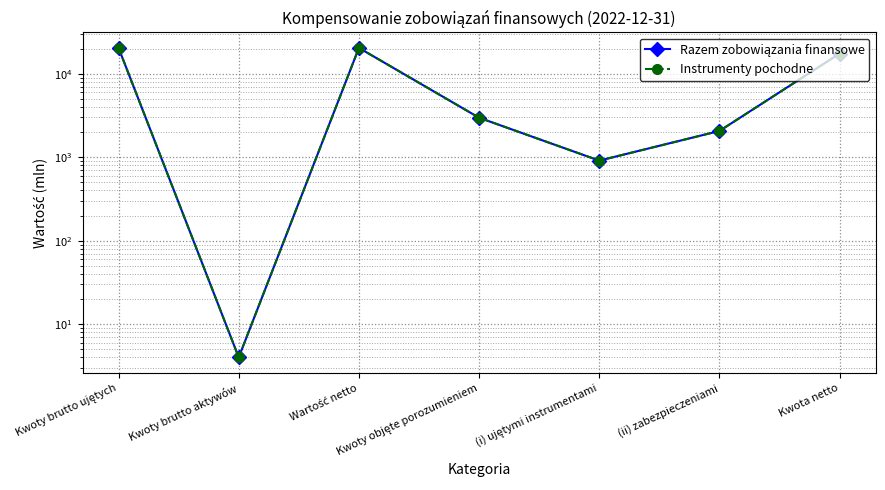

Which series has the largest total across all categories?

Razem zobowiązania finansowe